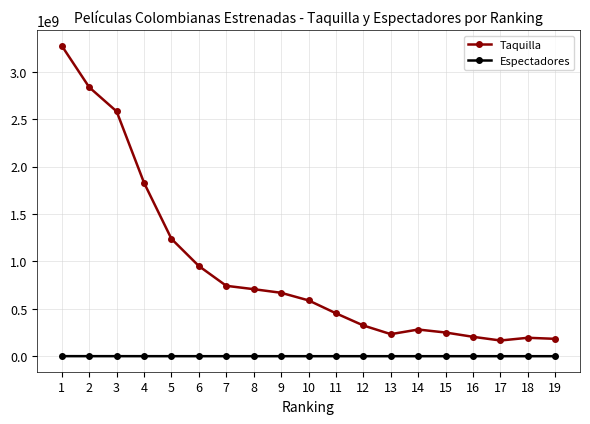

Which series has the largest range (max minus min)?

Taquilla